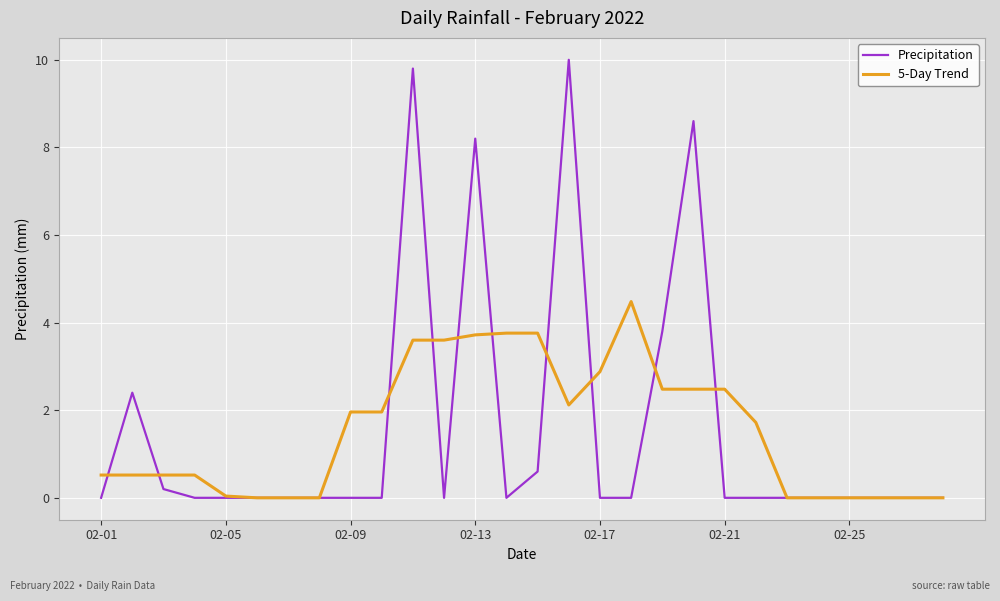

What is the highest value of the Precipitation series?

10.0